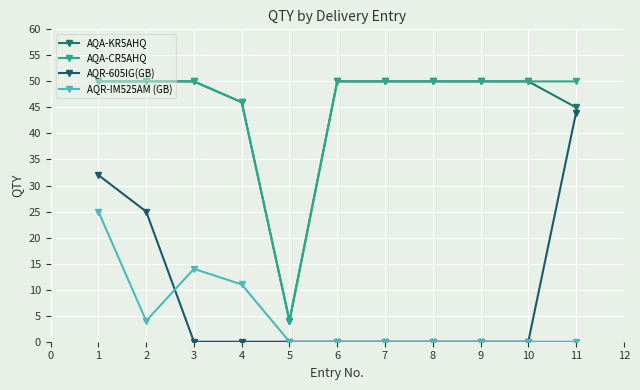

What is the value of the AQA-KR5AHQ point at the 10th from the left?

50